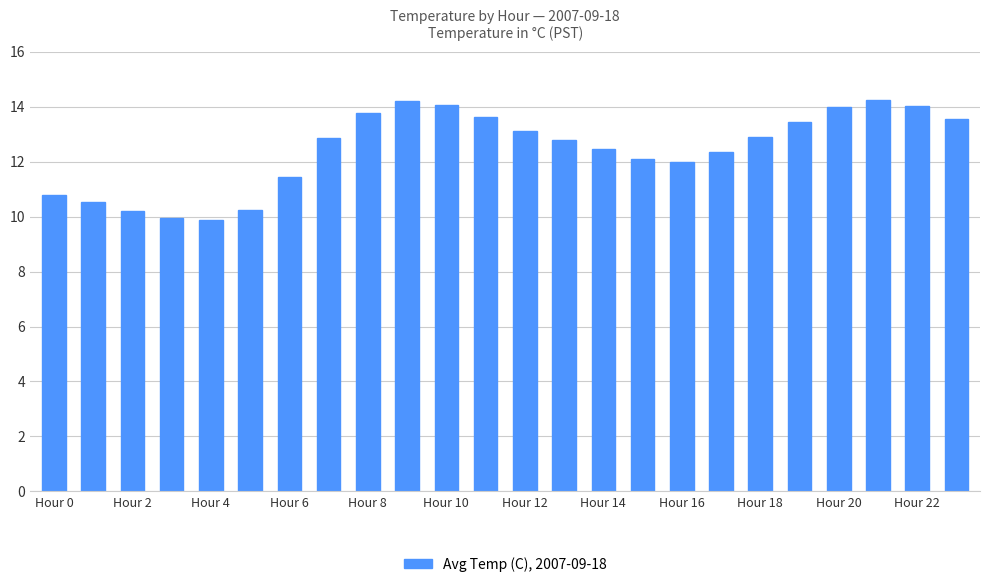

What is the difference between the maximum and minimum values?

4.4